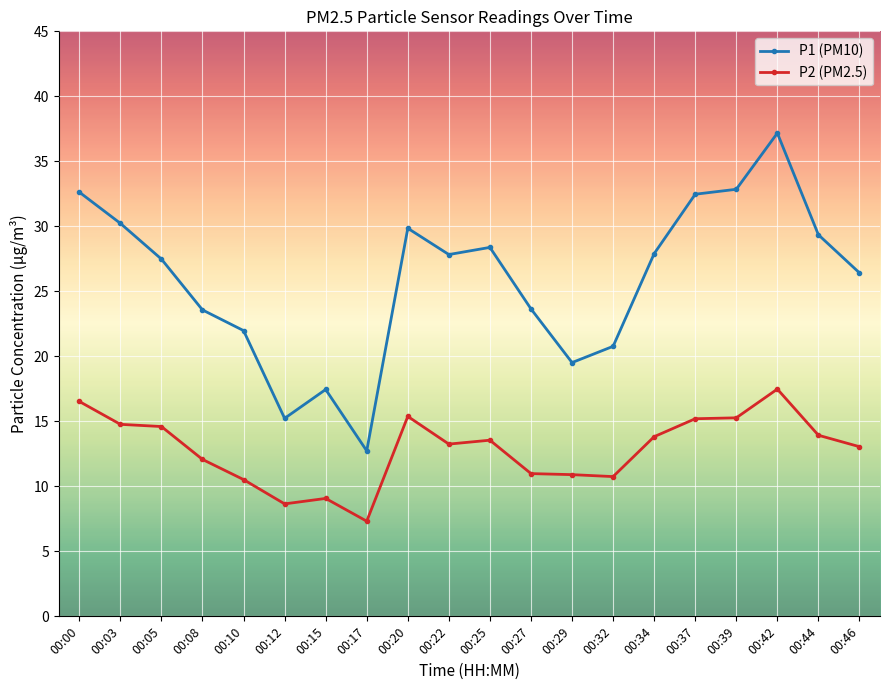

What is the difference between the maximum and minimum values in the P2 (PM2.5) series?

10.2